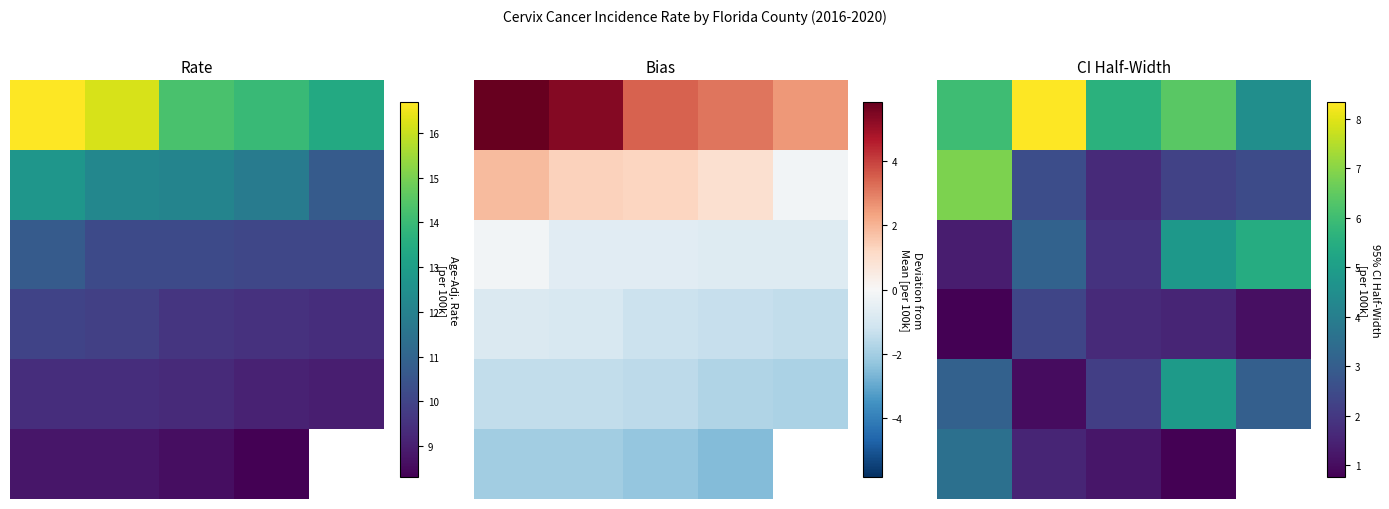

Is it true that 4 equals 3.1 at 4?

True